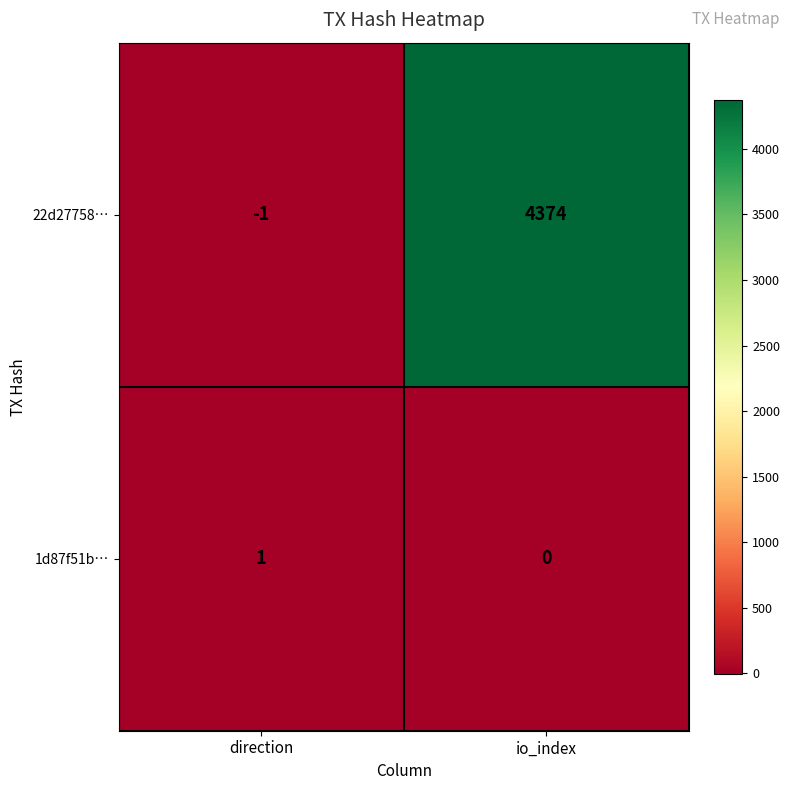

Is it true that 22d27758… equals 4374 at io_index?

True